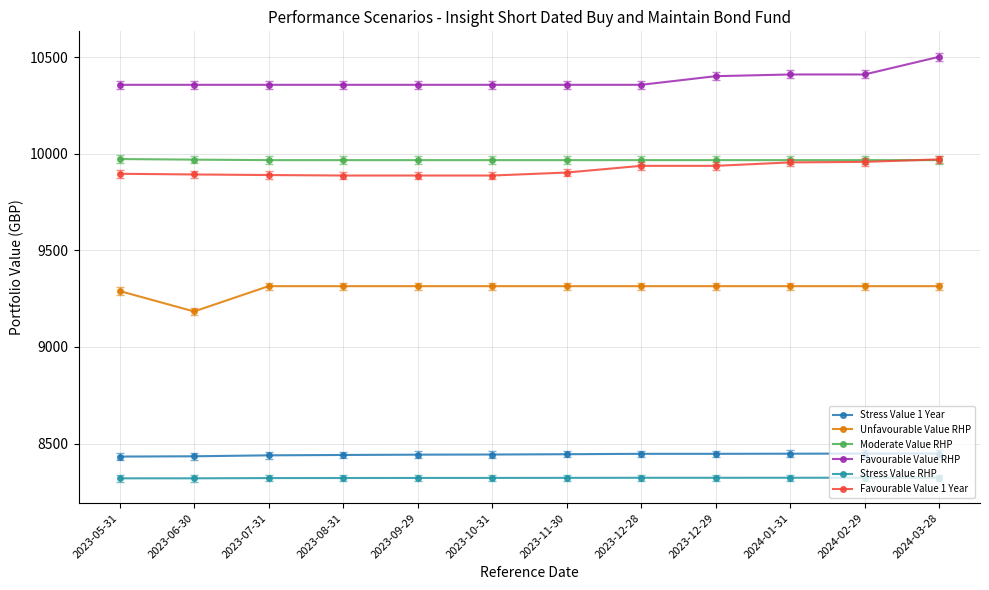

Does the chart have visible grid lines?

Yes